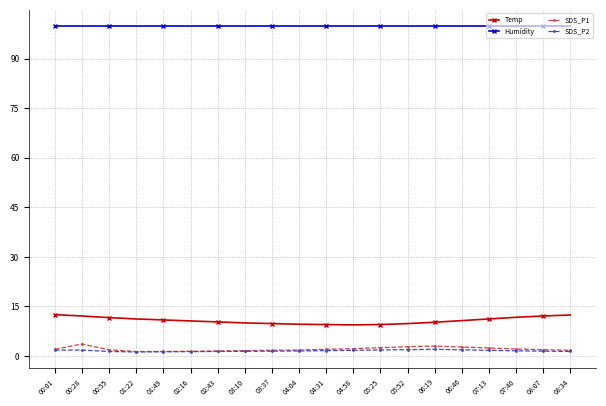

What is the highest value of the Humidity series?

99.9